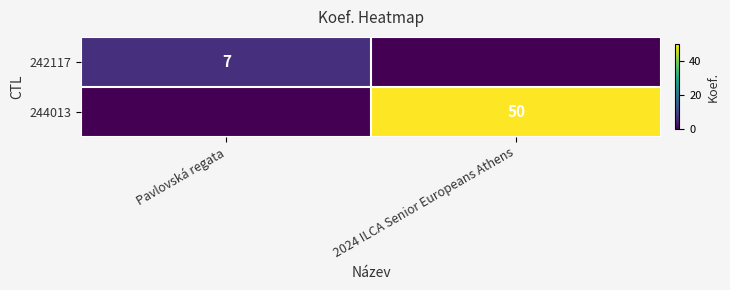

The 244013 series shows 50 at 2024 ILCA Senior Europeans Athens. True or false?

True